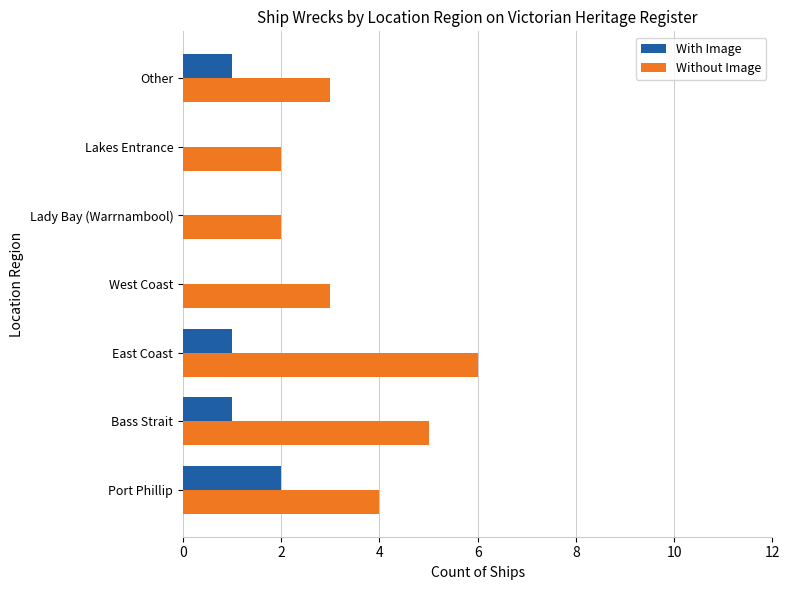

What is the sum of all With Image values?

5